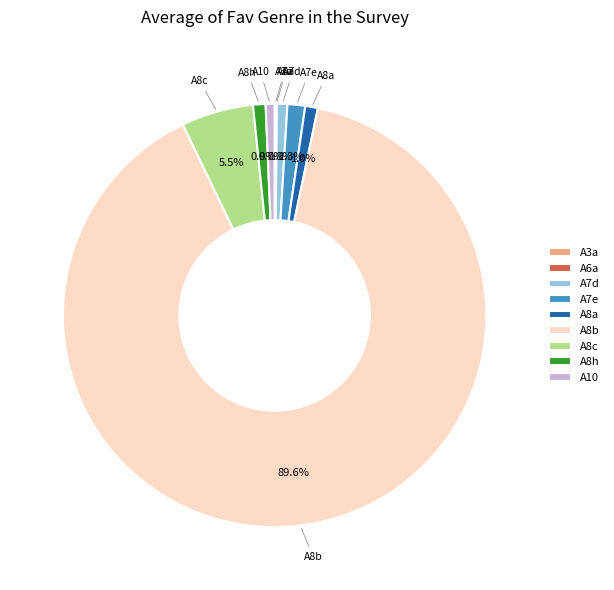

To the nearest percent, what percentage of the pie is A10?

1%